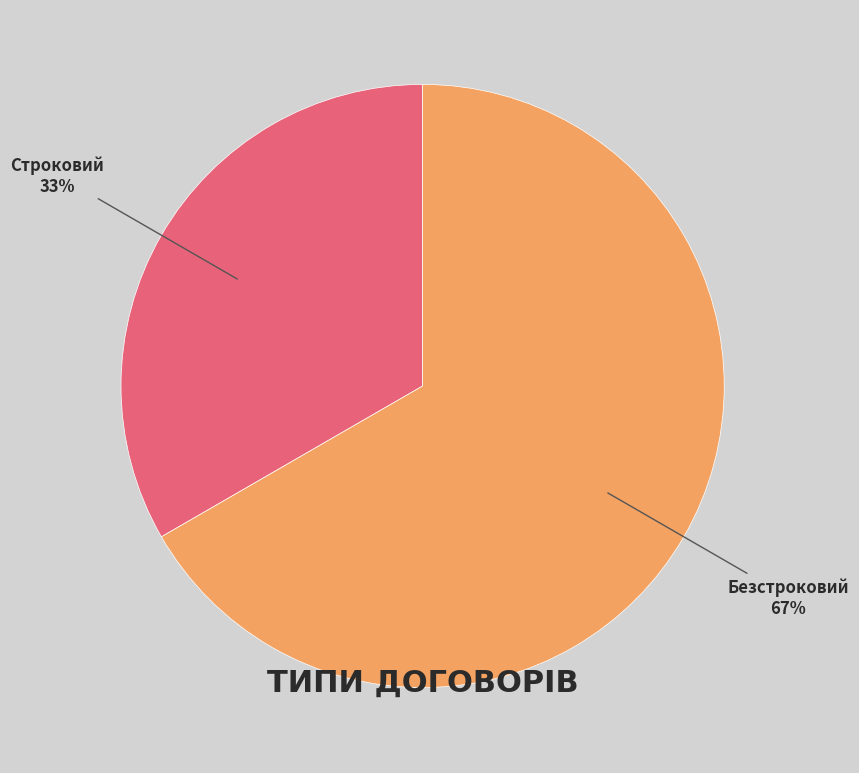

Is there a majority slice in this chart?

Yes